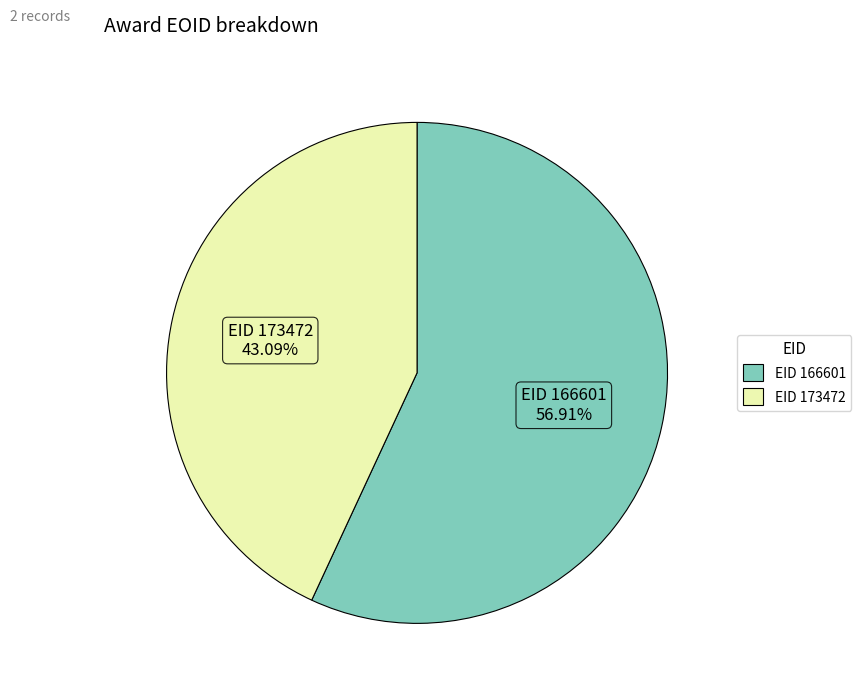

Rank the categories by value from lowest to highest.

EID 173472, EID 166601